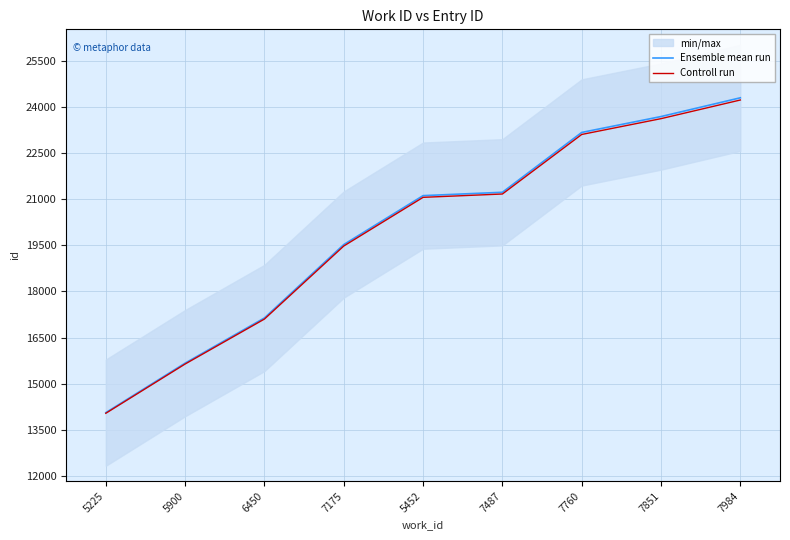

Reading left to right, list all the values displayed in this chart.

Ensemble mean run: 5225=14056.0	5900=15667.0	6450=17137.0	7175=19525.0	5452=21117.0	7487=21226.0	7760=23173.0	7851=23690.0	7984=24300.0
Controll run: 5225=14035.7	5900=15638.7	6450=17101.3	7175=19477.4	5452=21061.4	7487=21169.9	7760=23107.1	7851=23621.5	7984=24228.5